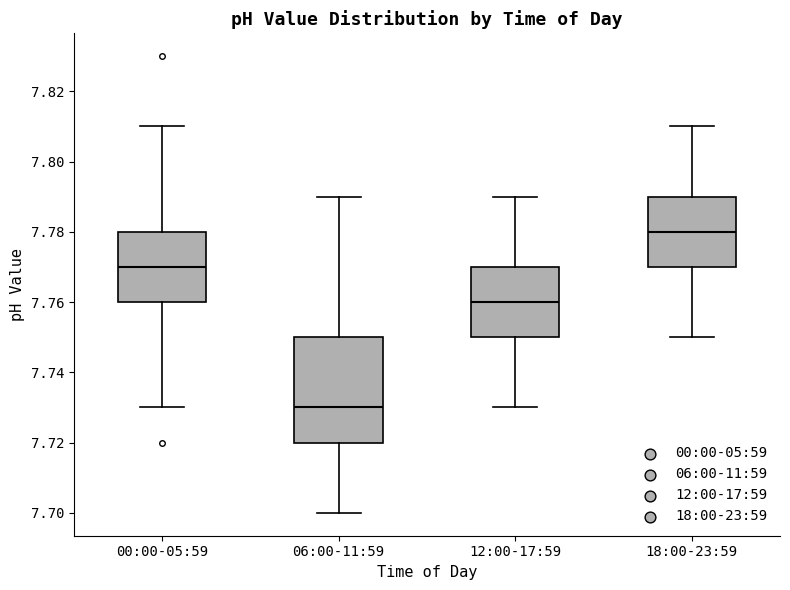

Which box is the tallest, from its lower edge to its upper edge?

06:00-11:59